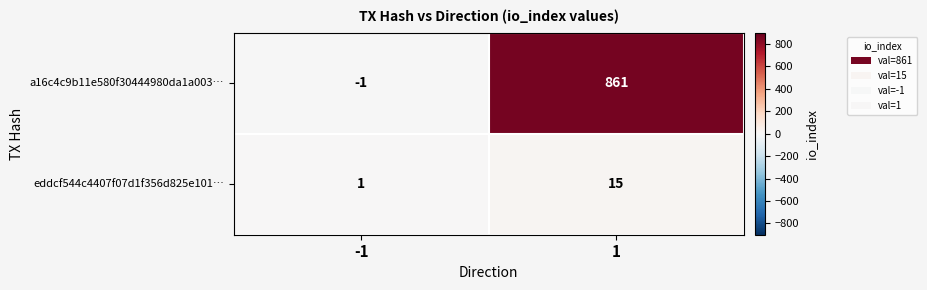

Reading left to right, list all the values displayed in this chart.

a16c4c9b11e580f30444980da1a003…: -1	861
eddcf544c4407f07d1f356d825e101…: 1	15